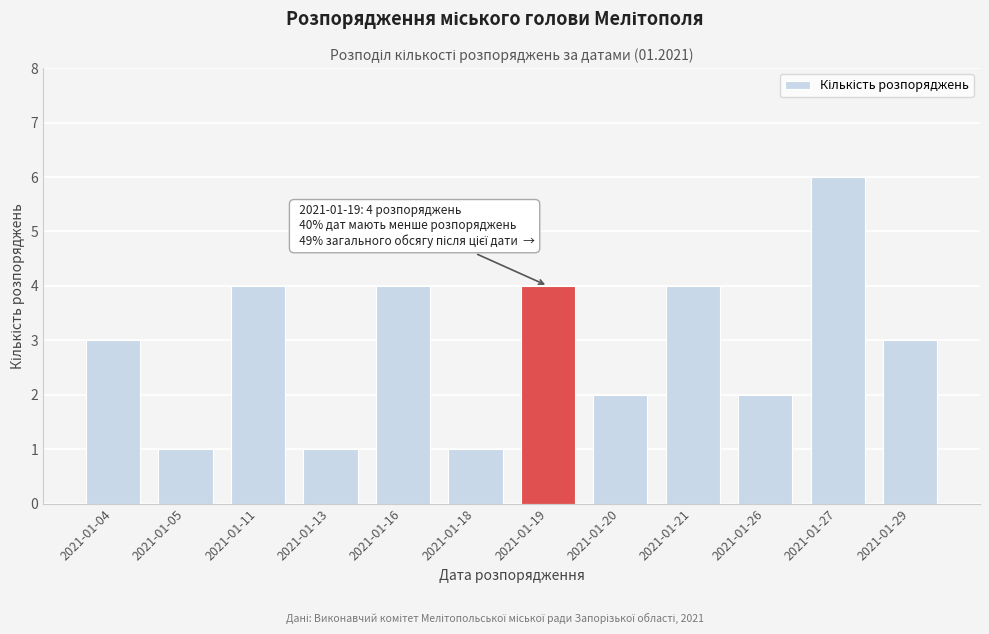

Reading right to left, list all the values displayed in this chart.

3	6	2	4	2	4	1	4	1	4	1	3